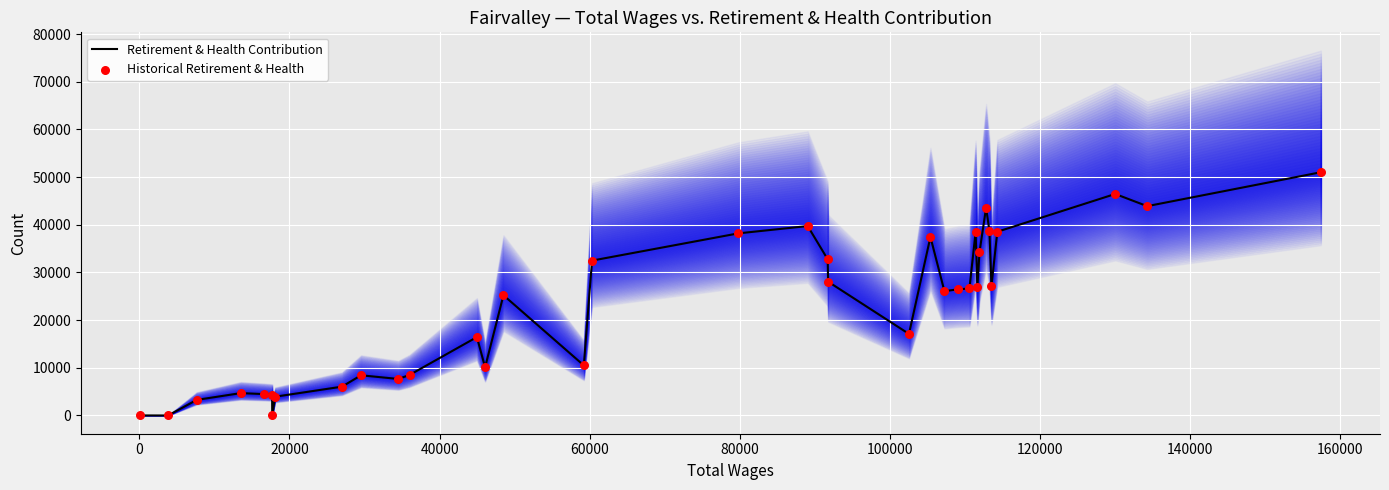

Which series contains the lowest Y value?

Retirement & Health Contribution